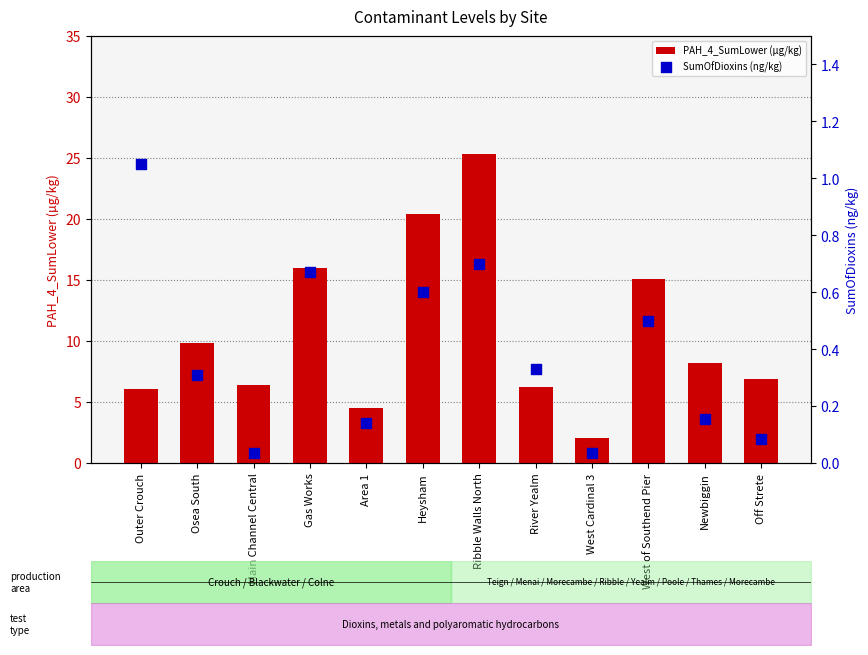

Which series contains the highest Y value?

PAH_4_SumLower (µg/kg)